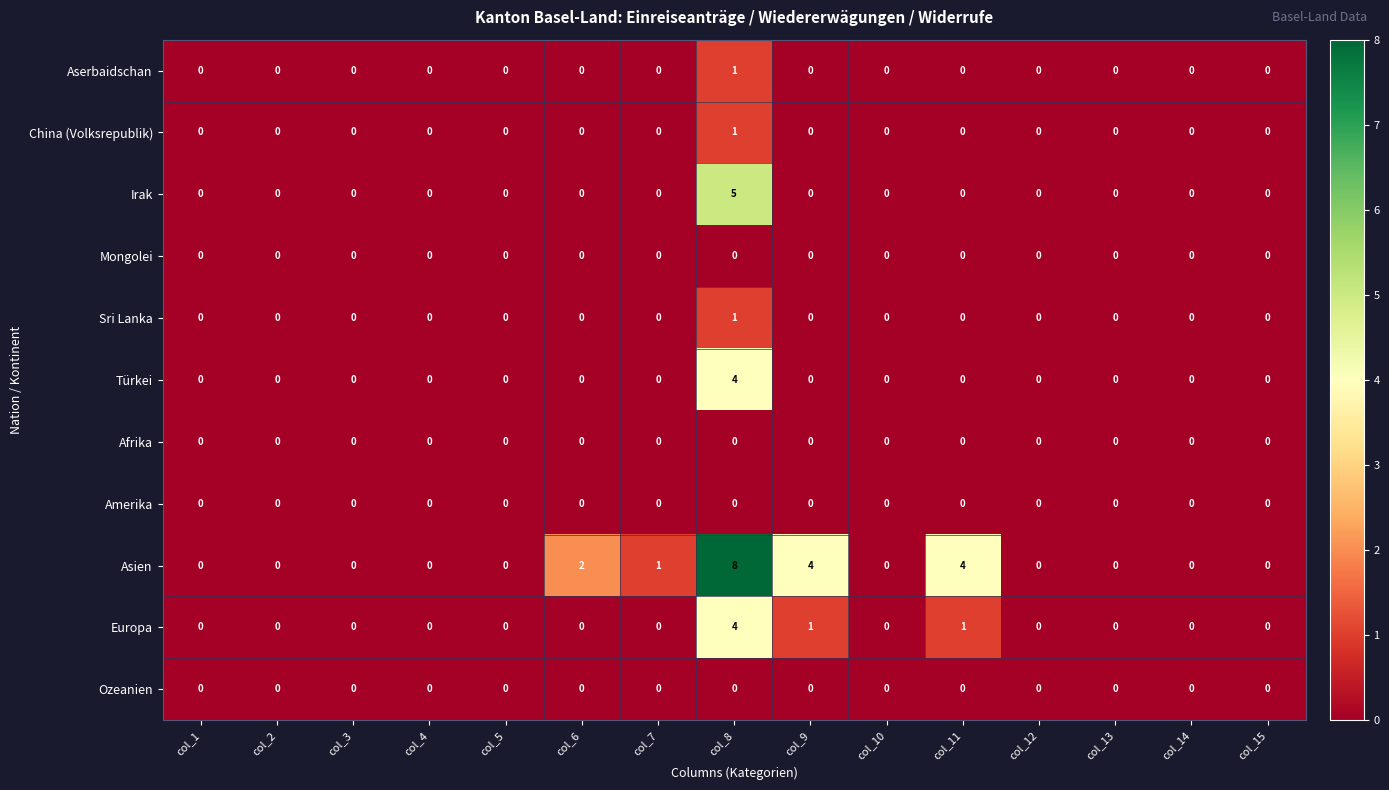

How many data points in Aserbaidschan are above 0?

1